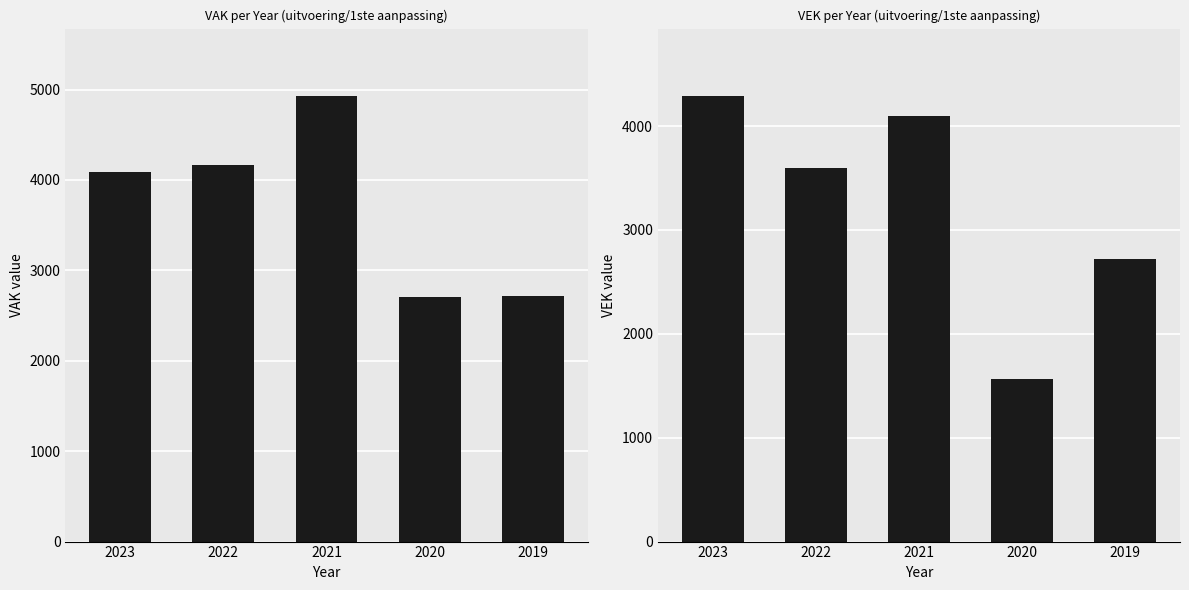

Rank the series by their maximum value, from lowest to highest.

VEK, VAK